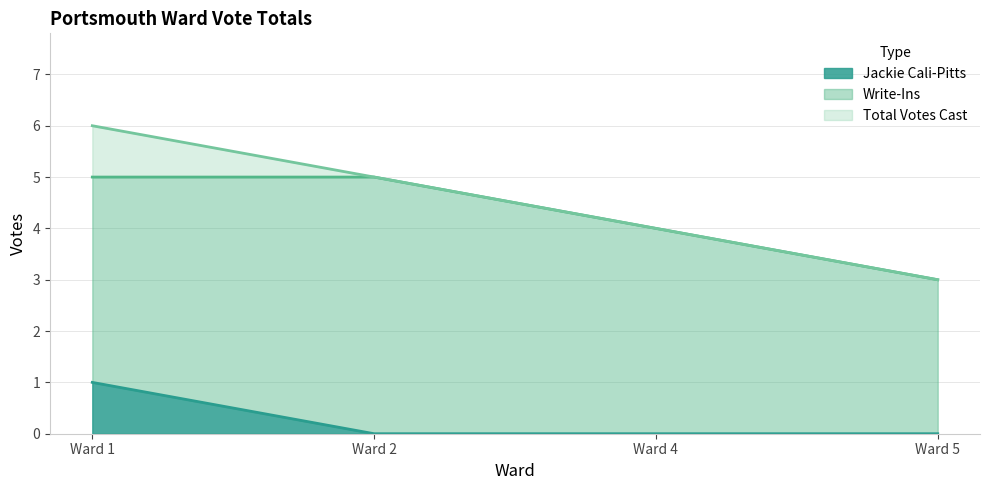

True or false: Total Votes Cast has more than 0 interior local peaks.

False